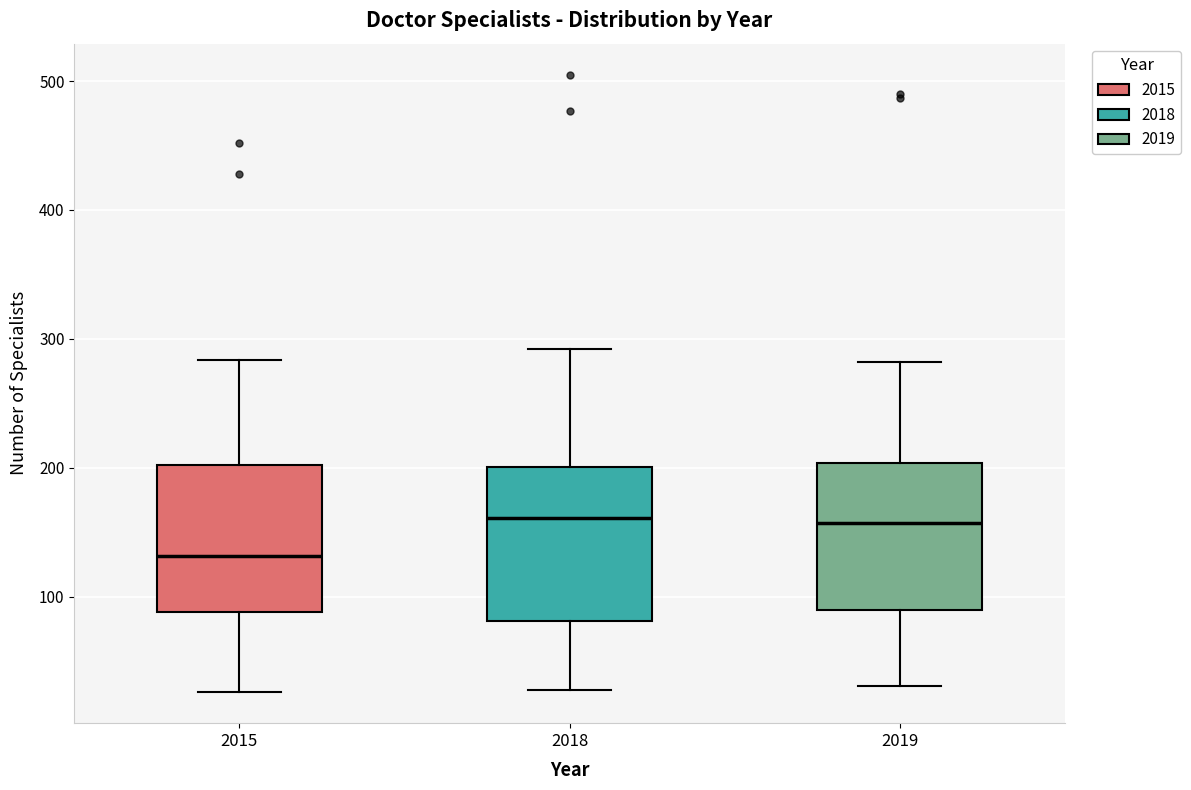

Reading left to right, read every box against the y-axis: the position of its median line, the range the box covers, and the ends of its whiskers. The values are not printed on the chart, so give them approximately, as read against the axis.

2015: median 130, box 90 to 200, whiskers 30 to 280
2018: median 160, box 80 to 200, whiskers 30 to 290
2019: median 160, box 90 to 200, whiskers 30 to 280